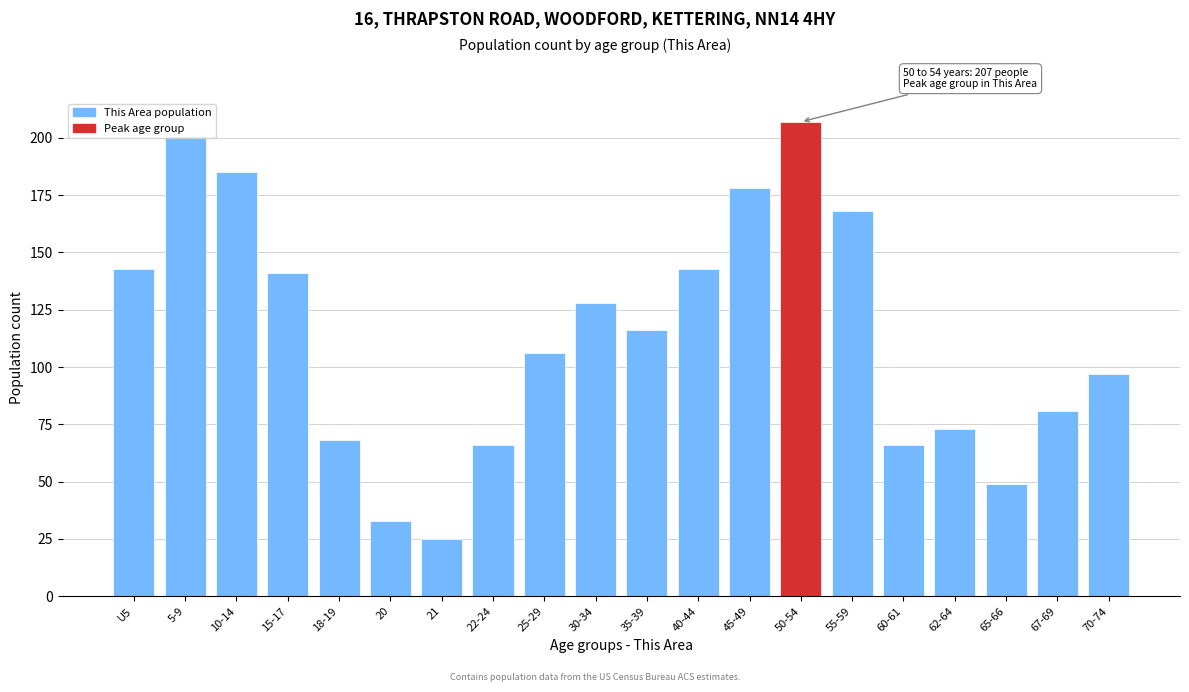

What position from the left is 62-64?

17